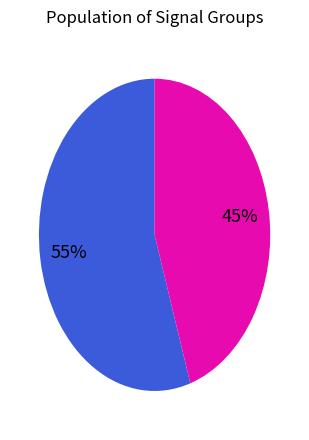

Count the number of slices in the pie.

2